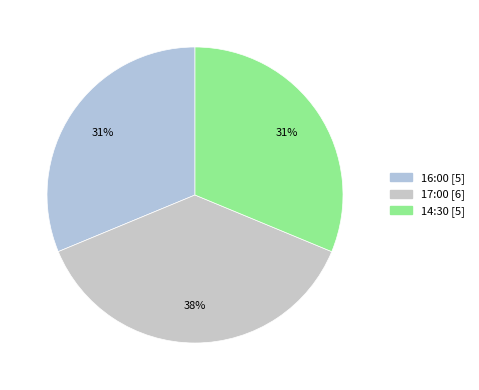

Do 16:00 and 14:30 together represent more than half of the pie?

Yes